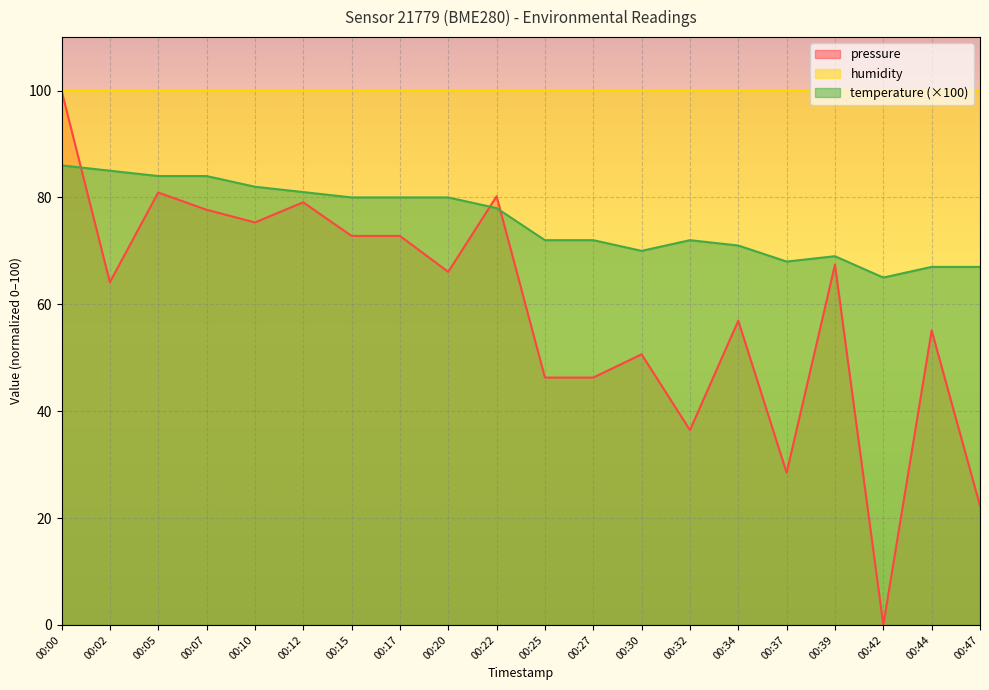

In temperature, how many points are higher than both neighbors (excluding endpoints)?

2